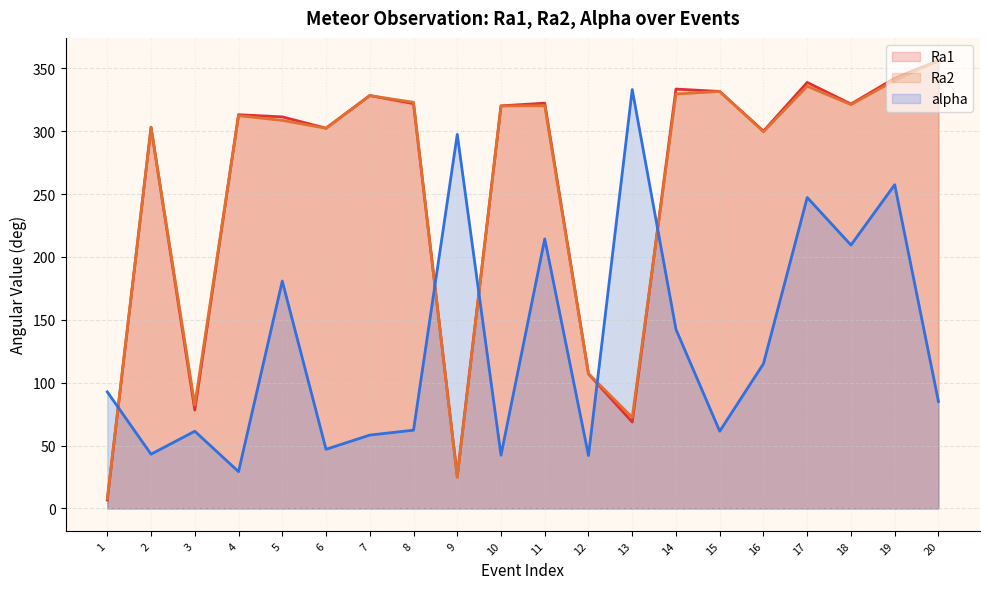

Which series changed the most between 2 and 13?

alpha (line)